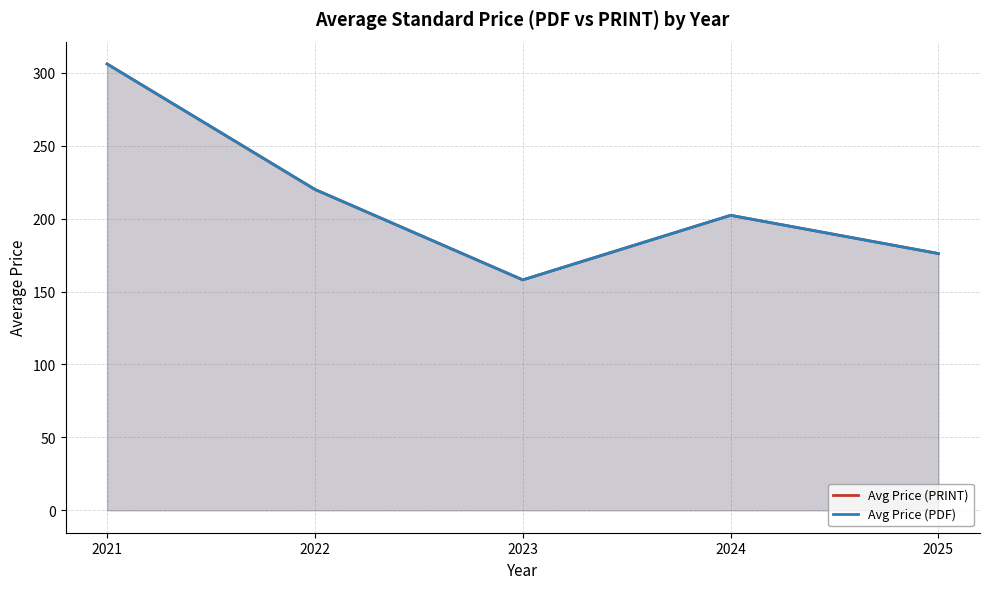

At which category does the chart reach its minimum across all series?

2023